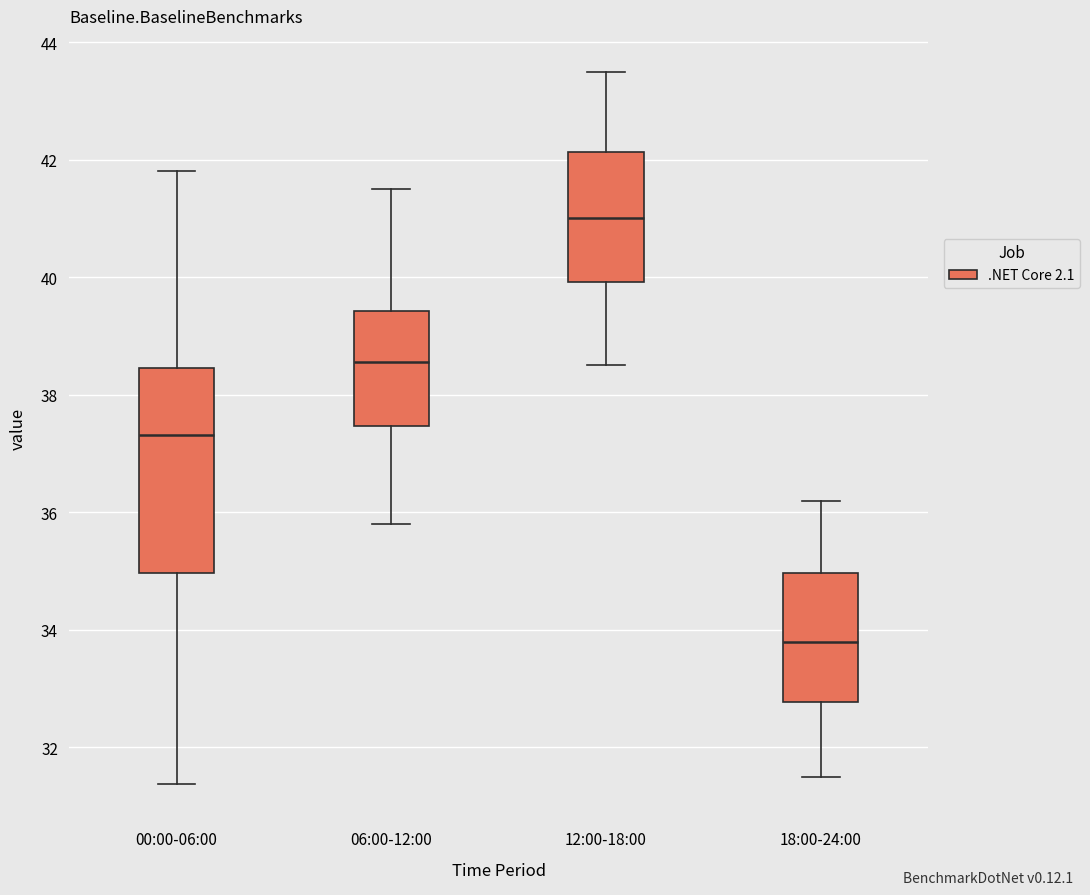

Which box has the lowest median line?

18:00-24:00